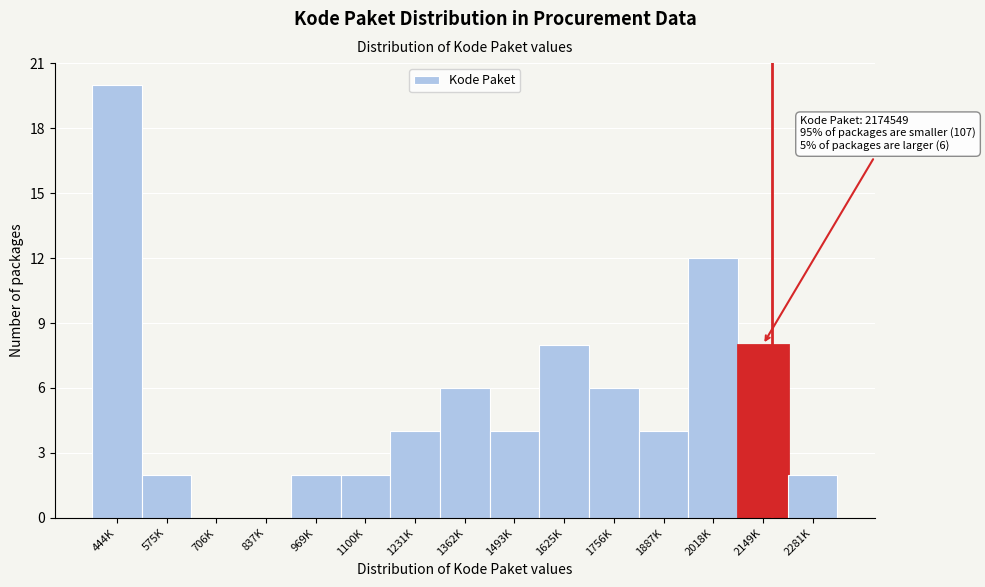

Reading left to right, what are all the values shown in this chart?

444K=20	575K=2	706K=0	837K=0	969K=2	1100K=2	1231K=4	1362K=6	1493K=4	1625K=8	1756K=6	1887K=4	2018K=12	2149K=8	2281K=2